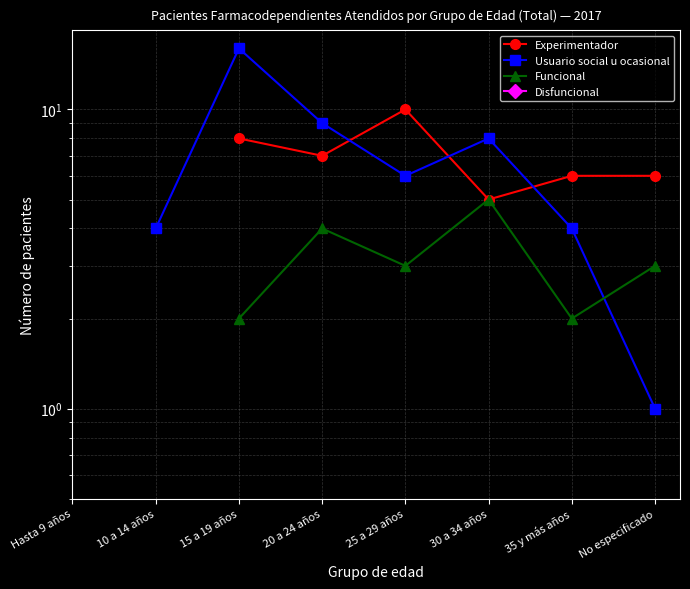

After their last crossing, which series has the higher values: Usuario social u ocasional or Funcional?

Funcional